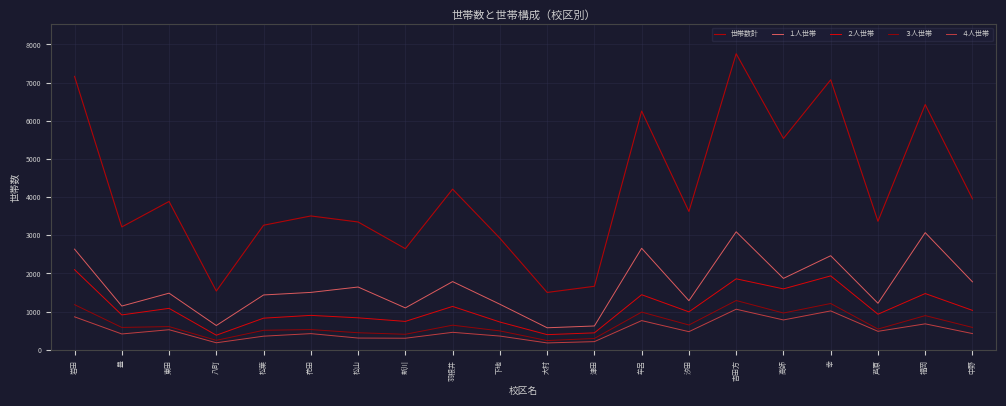

What are all the series names shown in the legend?

世帯数計, １人世帯, ２人世帯, ３人世帯, ４人世帯